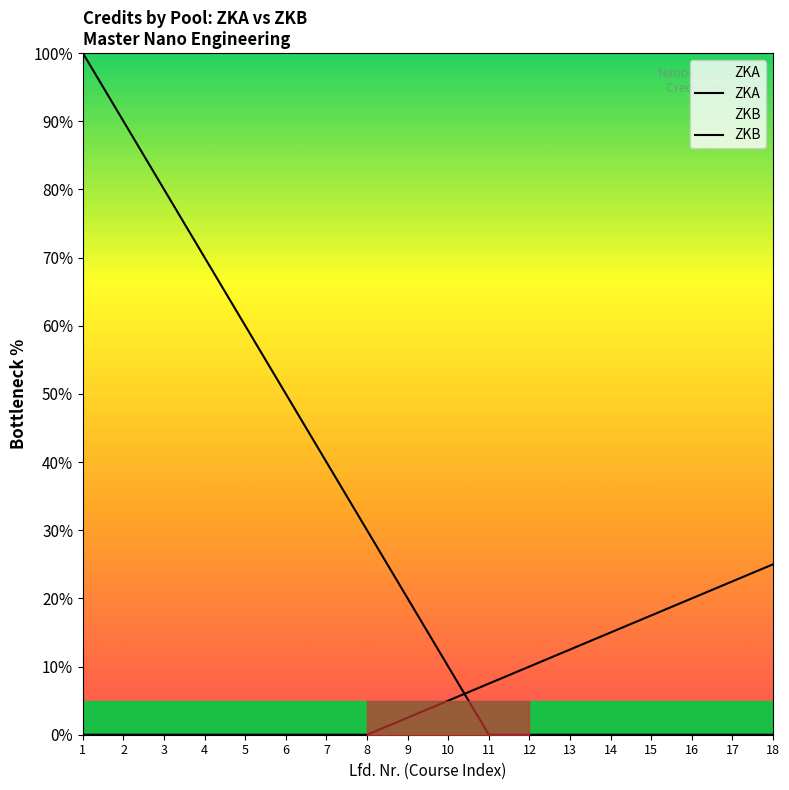

True or false: ZKA has more than 2 points higher than both neighbors.

False